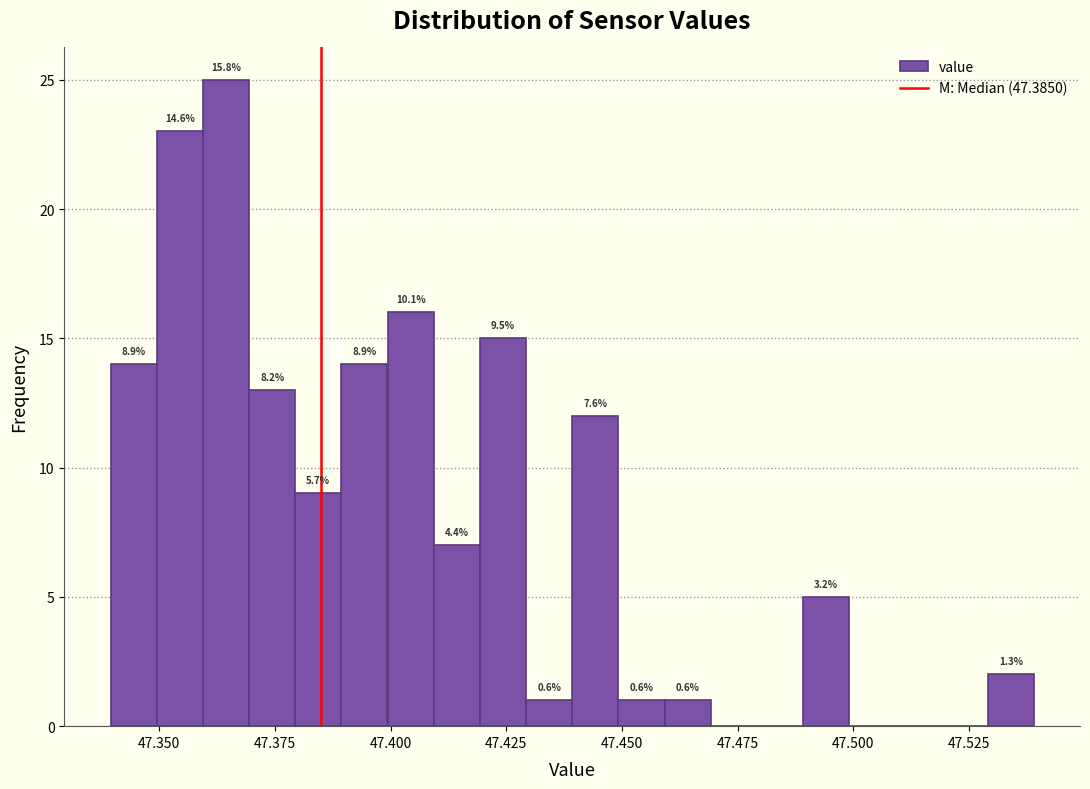

Around what value on the x-axis is the tallest bar? Give the approximate position of its centre, as read against the axis.

47.365